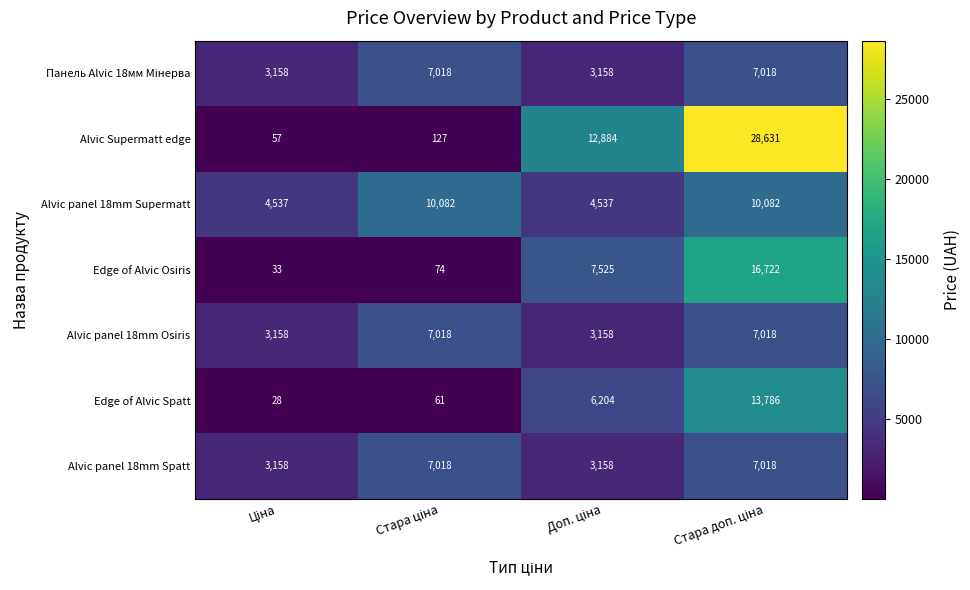

What is the minimum value shown in the chart?

28